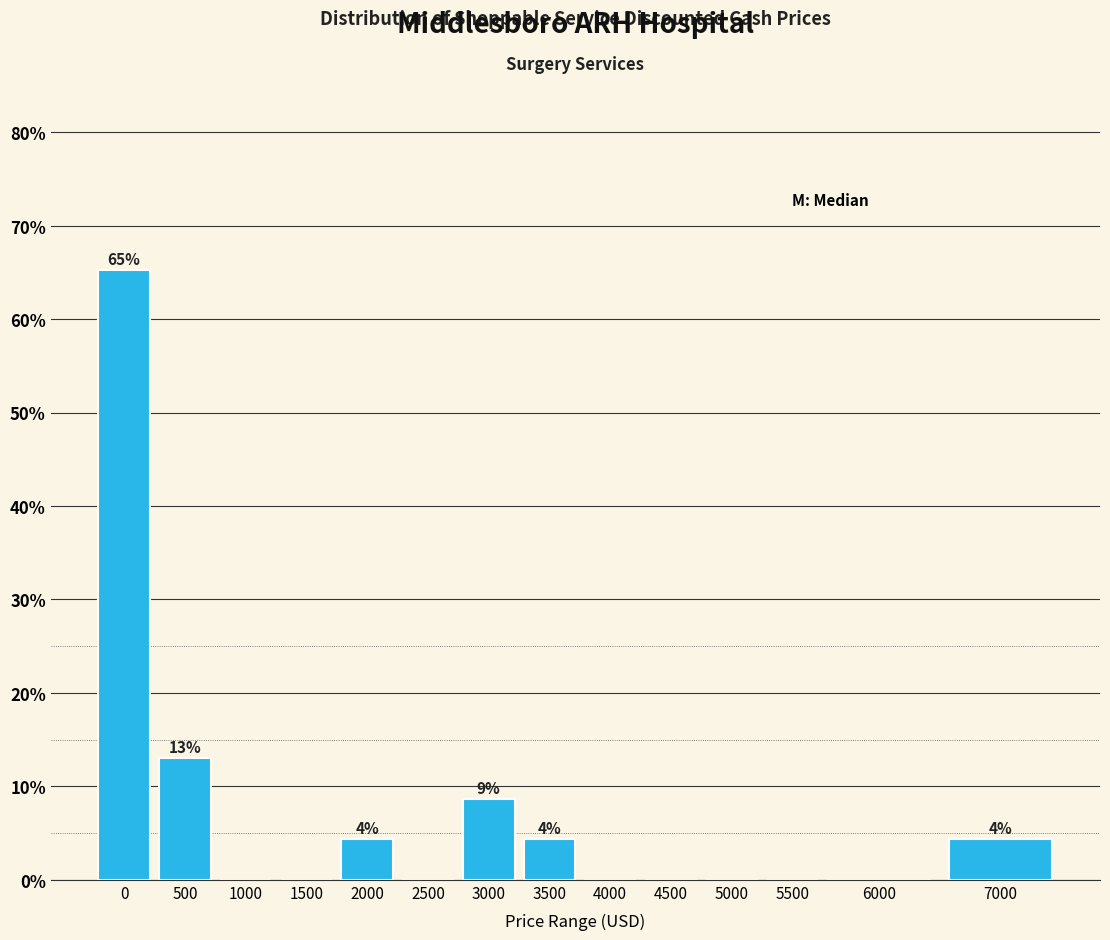

Reading left to right, transcribe all the data shown in this chart.

0=65.2	500=13.0	1000=0.0	1500=0.0	2000=4.3	2500=0.0	3000=8.7	3500=4.3	4000=0.0	4500=0.0	5000=0.0	5500=0.0	6000=0.0	7000=4.3